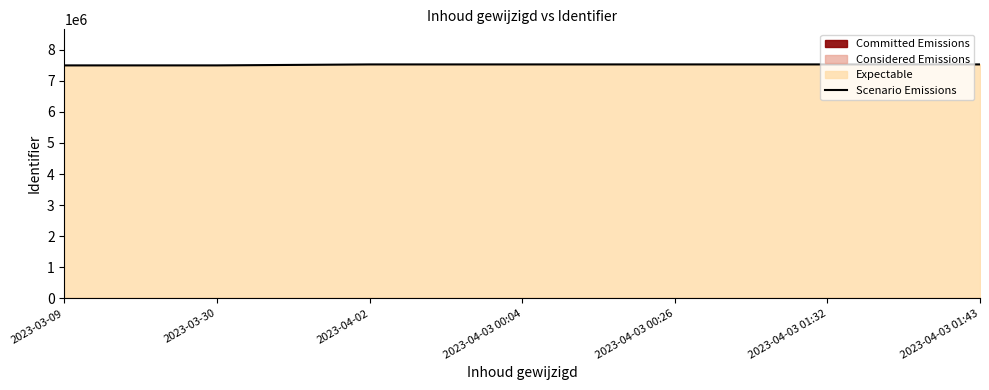

Where is the data nearest to the value 7511305?

2023-04-02